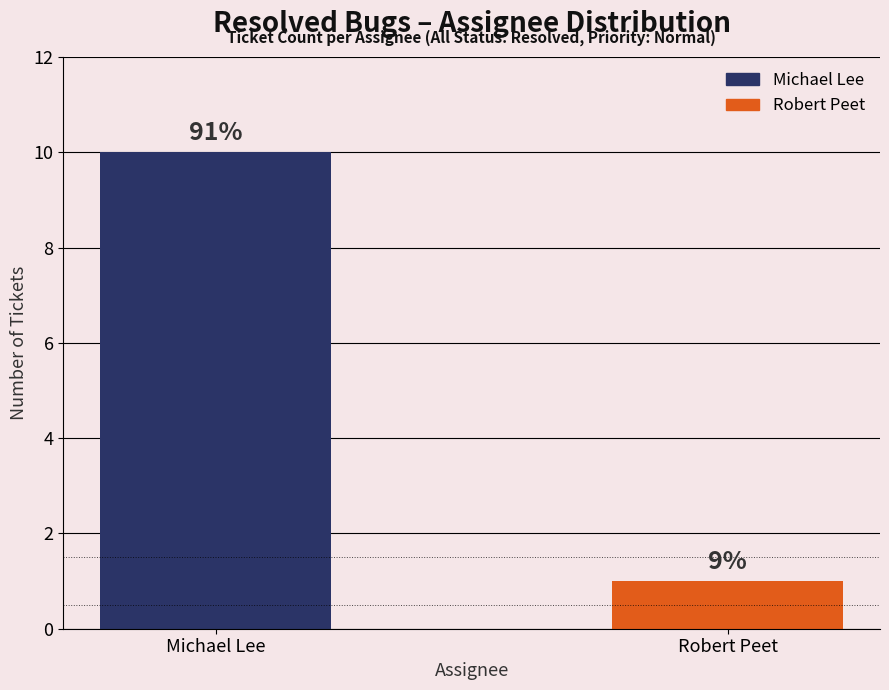

True or false: the data shows 5 at Michael Lee.

False